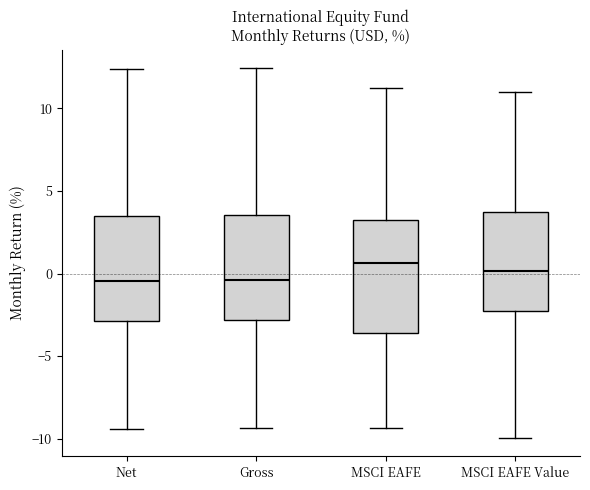

Reading left to right, transcribe this box plot: for each box, give where its median line is, the range the box spans, and where its two whiskers end, as read against the y-axis. The values are not printed on the chart, so give them approximately, as read against the axis.

Net: median -0.5, box -3.0 to 3.5, whiskers -9.5 to 12.5
Gross: median -0.5, box -3.0 to 3.5, whiskers -9.5 to 12.5
MSCI EAFE: median 0.5, box -3.5 to 3.0, whiskers -9.5 to 11.5
MSCI EAFE Value: median 0.0, box -2.5 to 3.5, whiskers -10.0 to 11.0